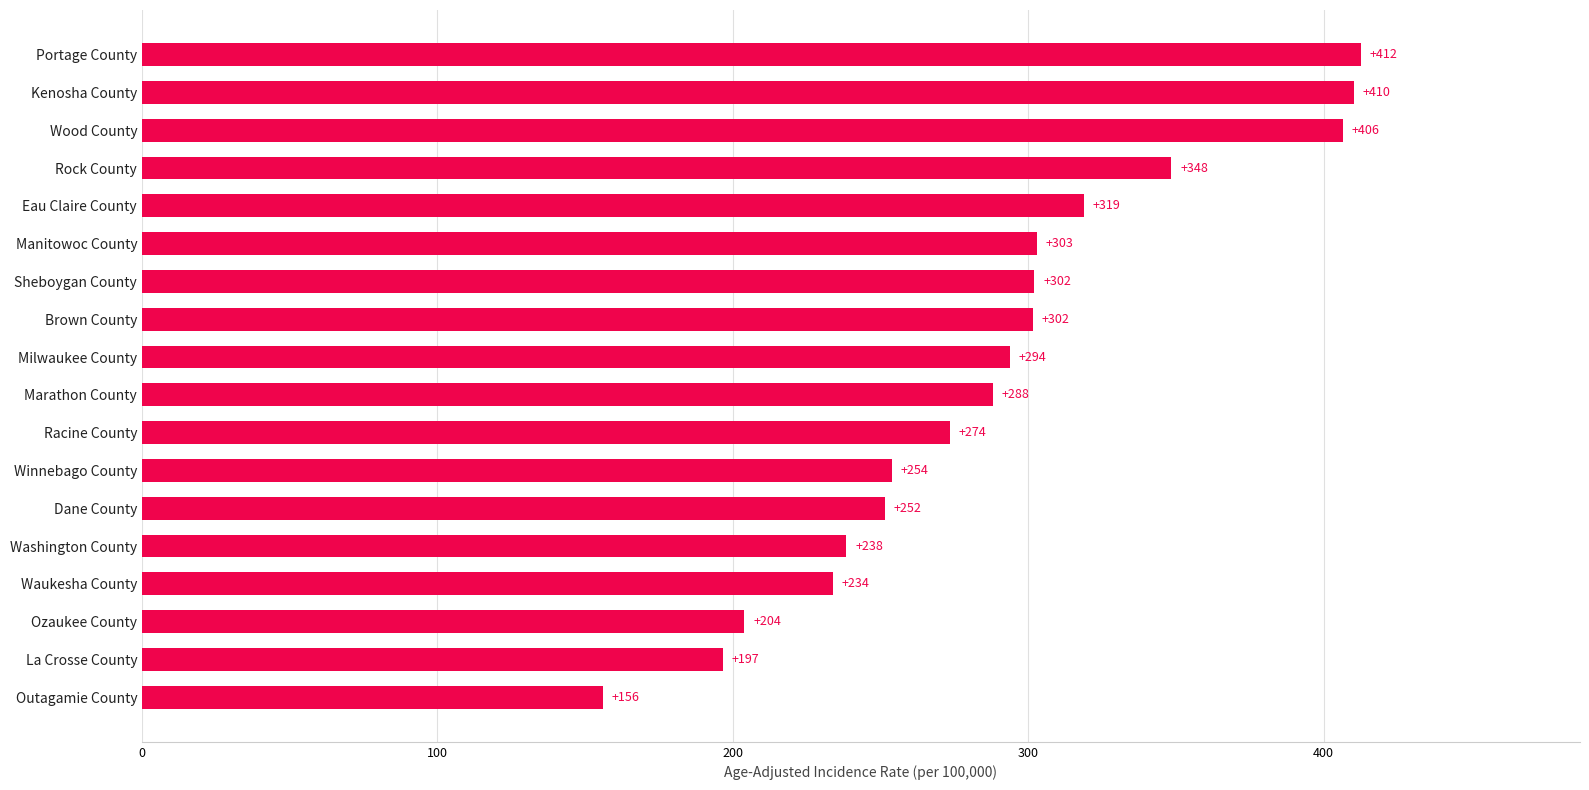

What is the difference between the maximum and minimum values?

256.5